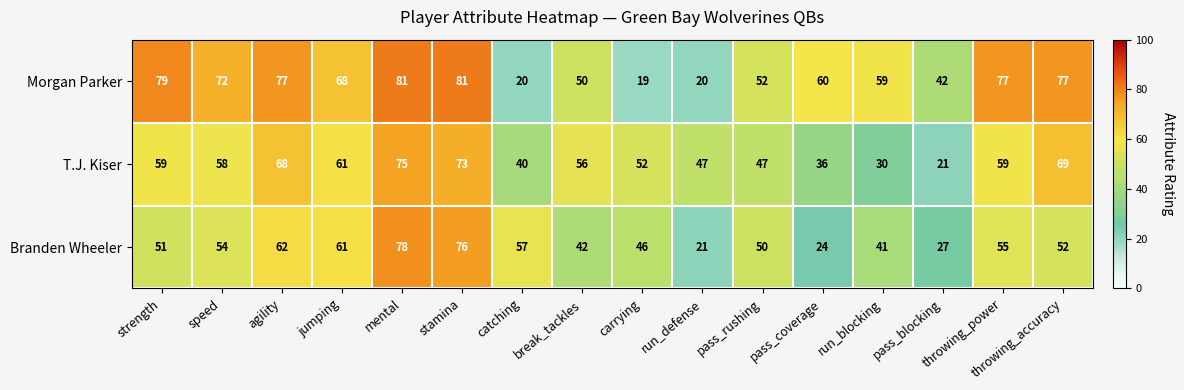

Which series has the largest total across all categories?

Morgan Parker